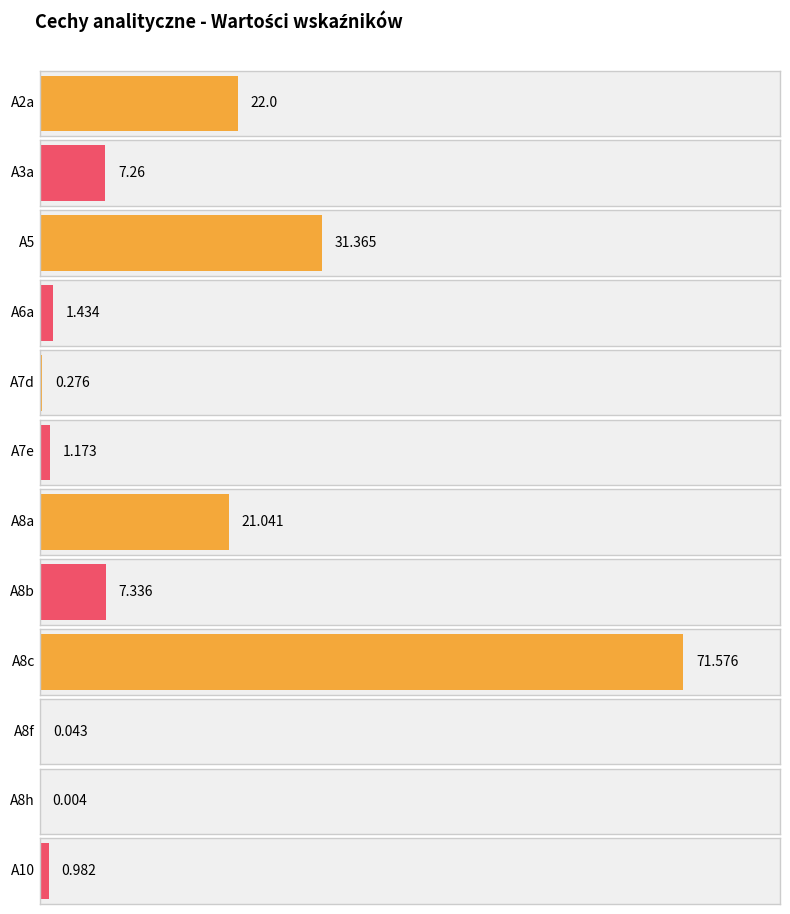

How many bars are there in total?

12